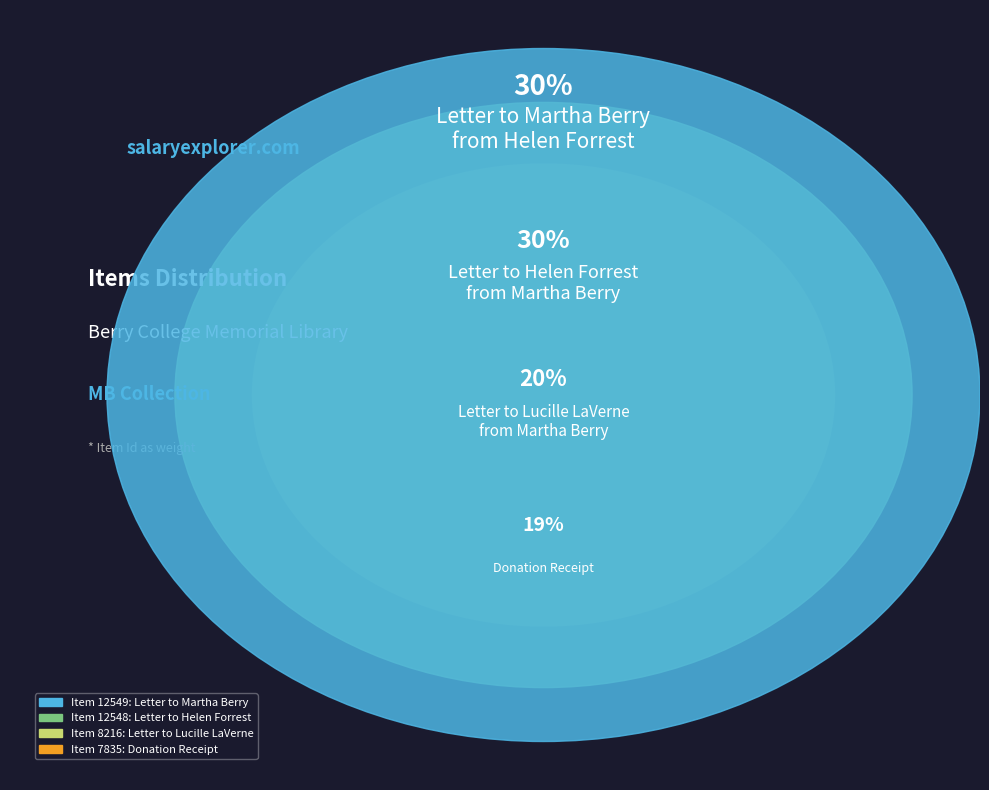

What is the change in value from Letter to Helen Forrest
from Martha Berry to Donation Receipt?

-4713